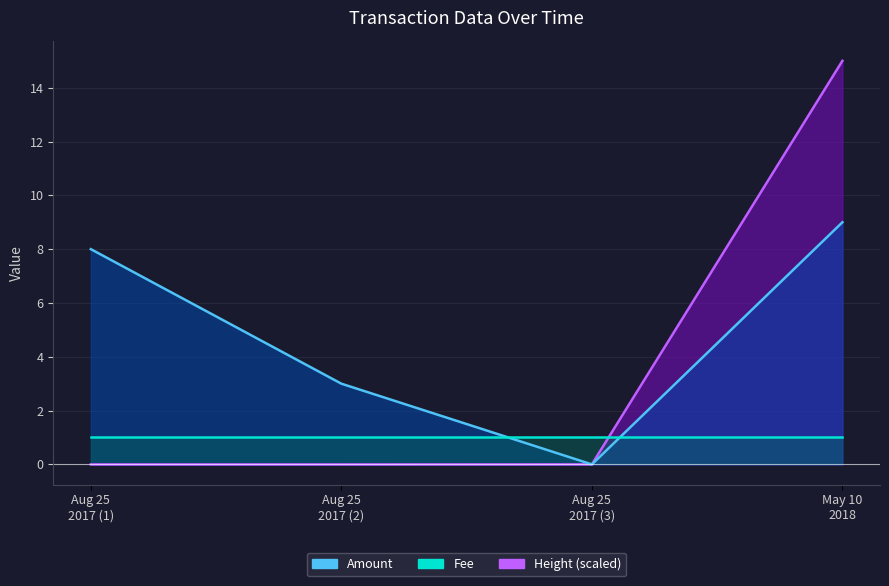

How many times do Height and Amount cross each other?

1